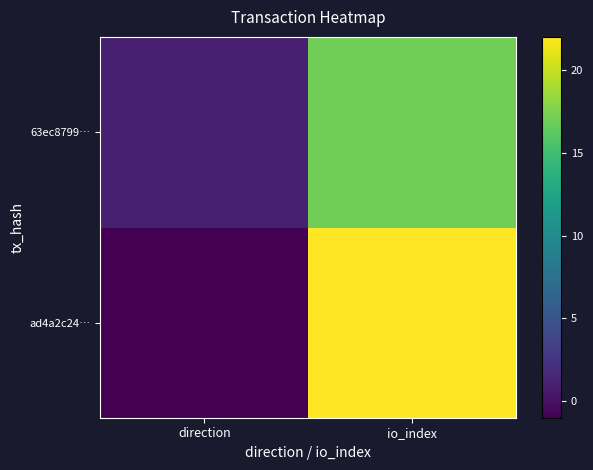

Reading right to left, list all the values displayed in this chart.

ad4a2c24…: io_index=22	direction=-1
63ec8799…: io_index=17	direction=1